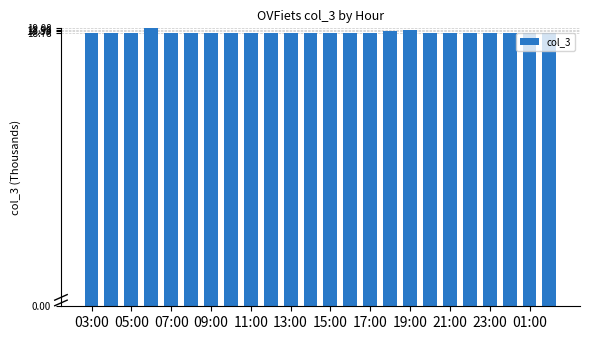

Count the number of categories in the chart.

24